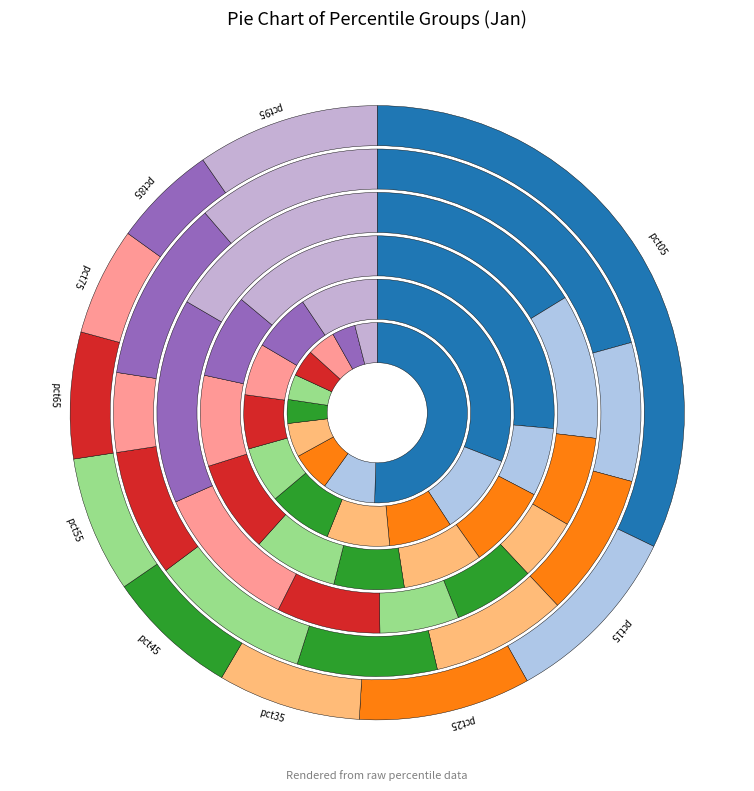

How many slices are in this pie chart?

10